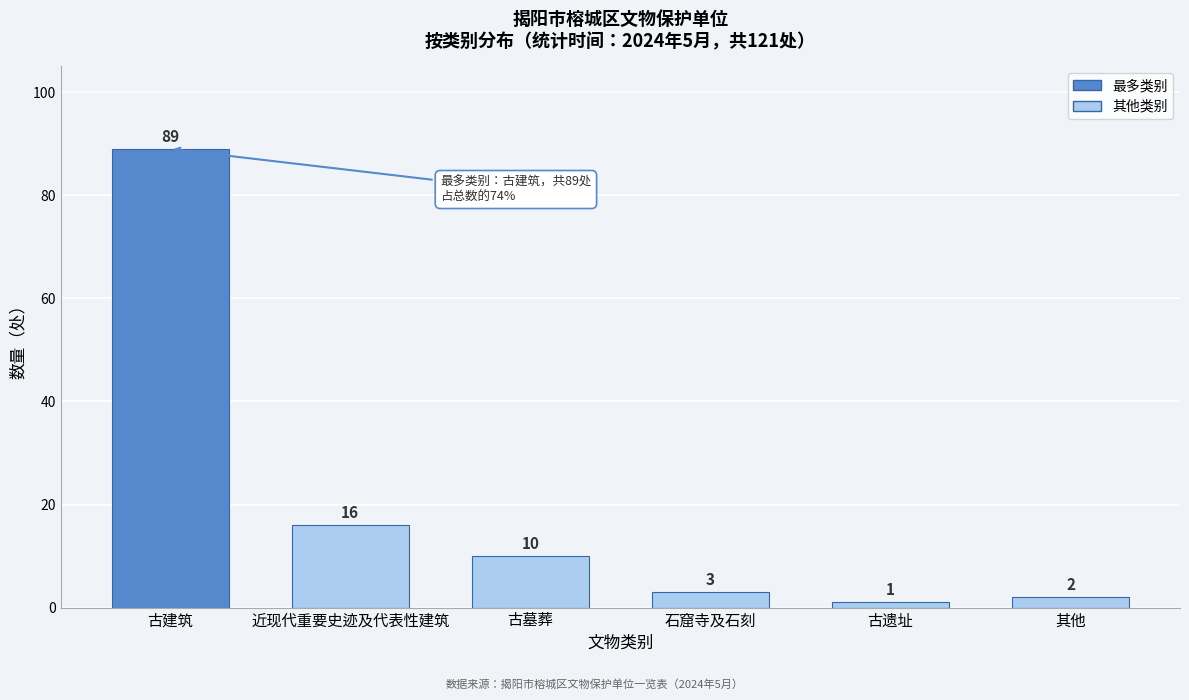

Reading left to right, transcribe all the data shown in this chart.

古建筑=89	近现代重要史迹及代表性建筑=16	古墓葬=10	石窟寺及石刻=3	古遗址=1	其他=2